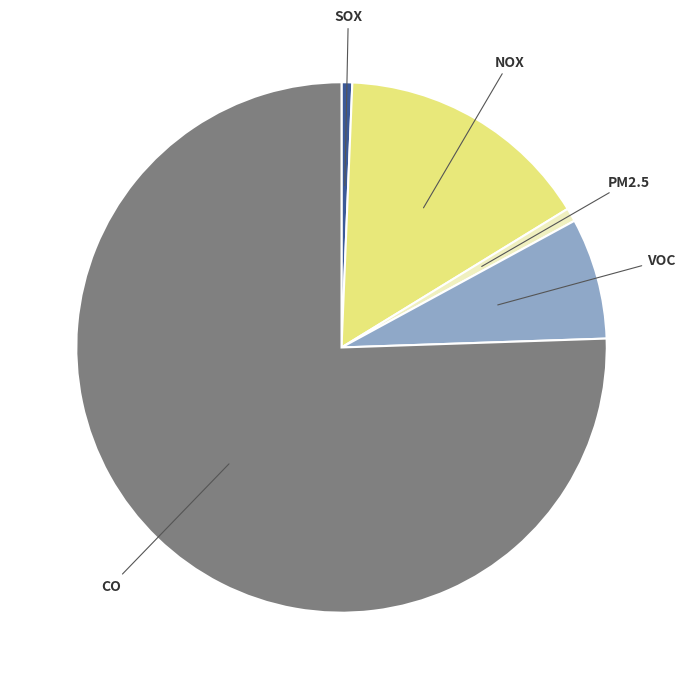

Is there a majority slice in this chart?

Yes